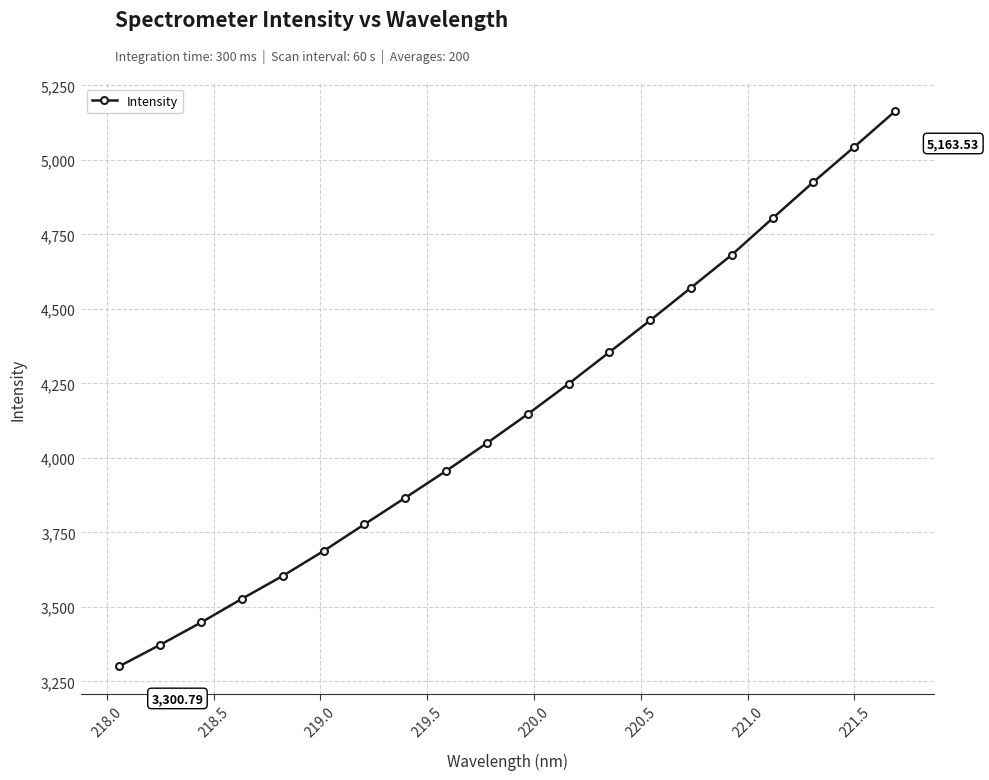

True or false: there are more than 1 points higher than both neighbors.

False